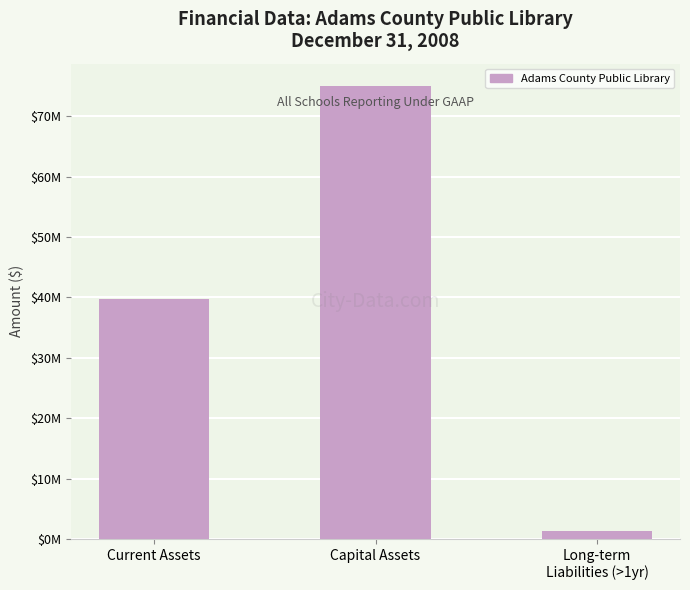

Which label corresponds to the smallest value in the chart?

Long-term
Liabilities (>1yr)